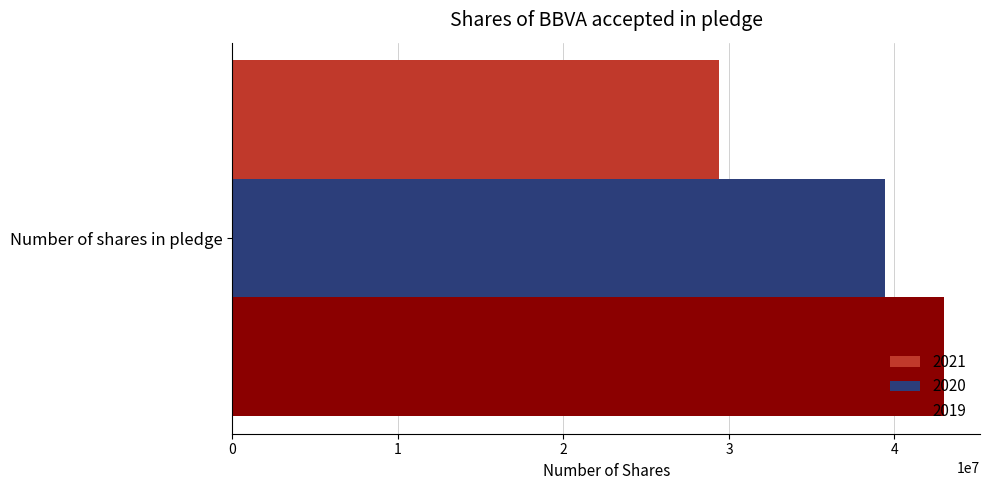

How many categories are shown in the chart?

1